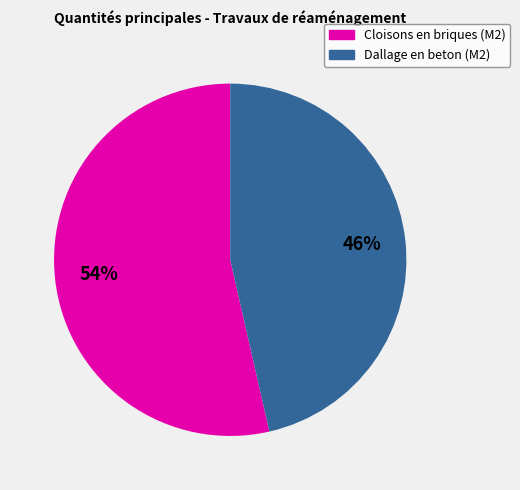

True or false: Cloisons en briques (M2) accounts for 42% of the total.

False